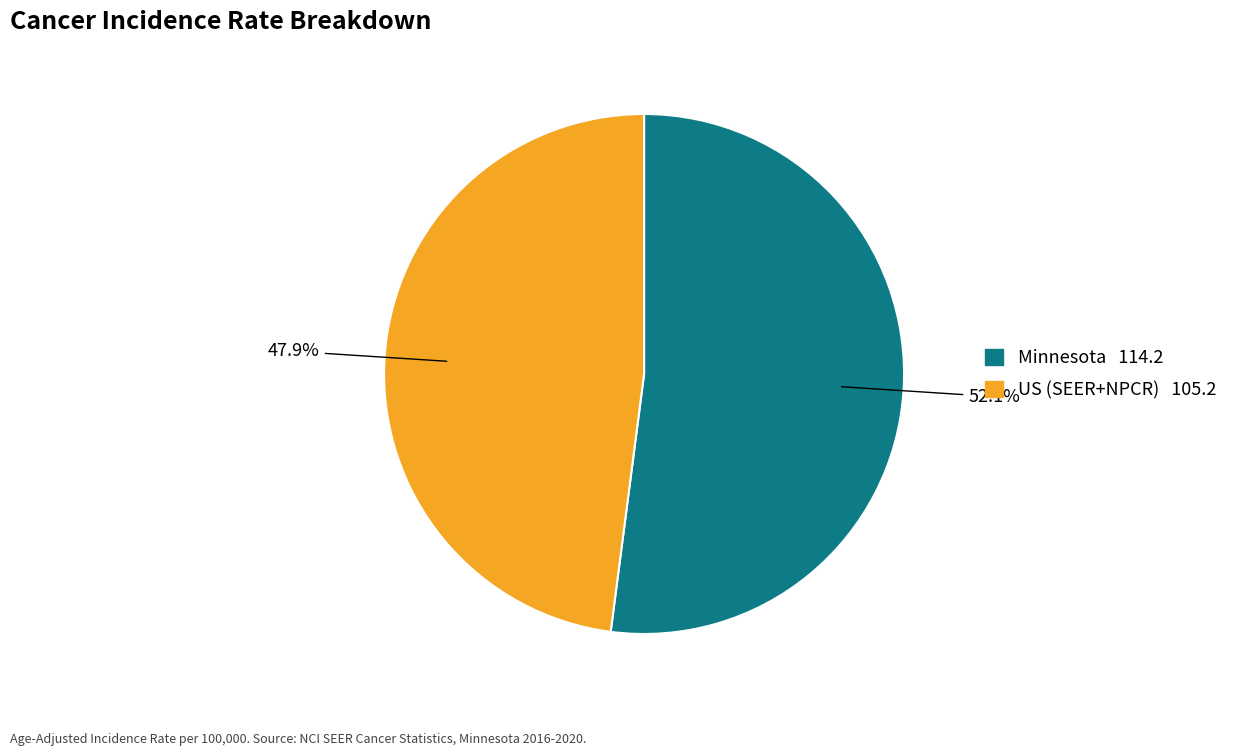

To the nearest percent, what percentage of the pie is Minnesota?

52%